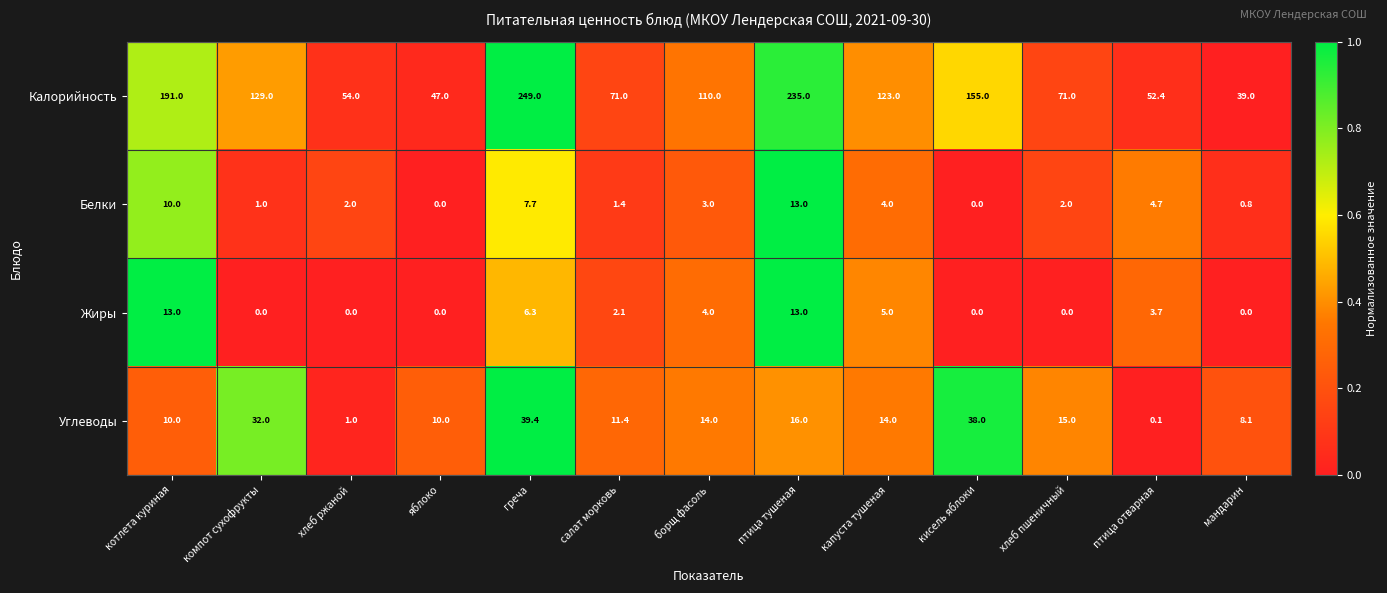

Read the Углеводы value at греча.

39.4